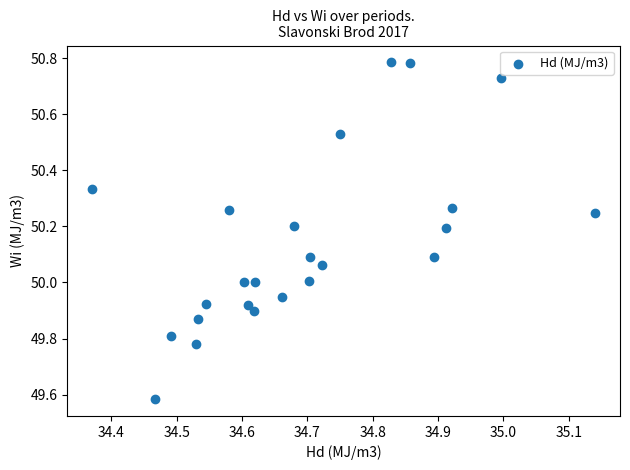

What is the range of X values (max minus min)?

0.8